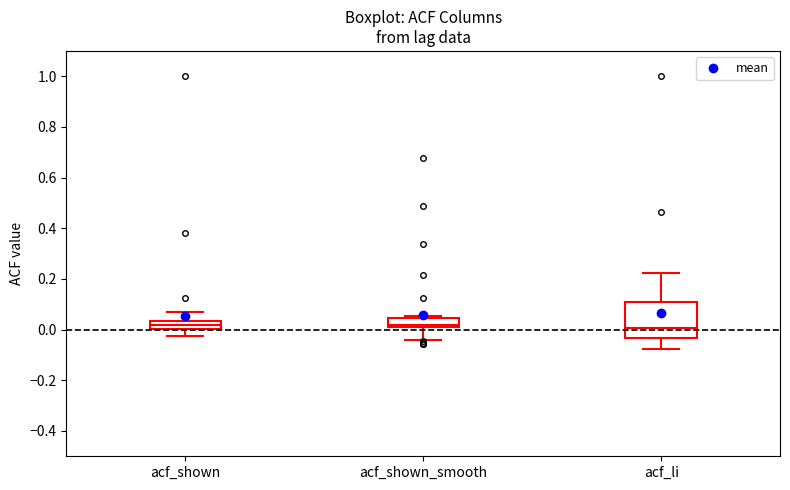

Where is the lower edge of the box for acf_shown_smooth on the y-axis? The values are not printed on the chart, so give them approximately, as read against the axis.

0.02